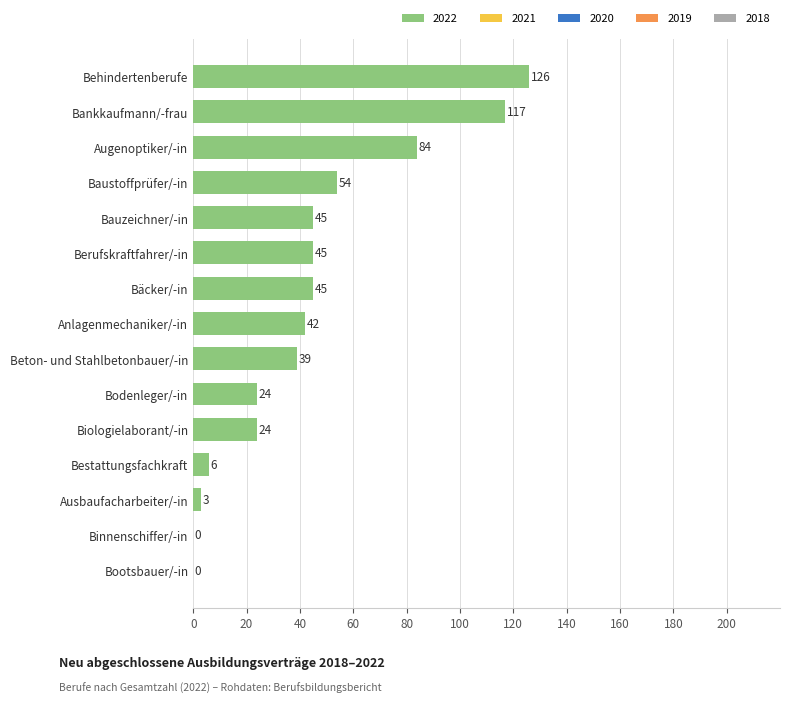

What is the approximate value at Baustoffprüfer/-in, to the nearest 5?

55